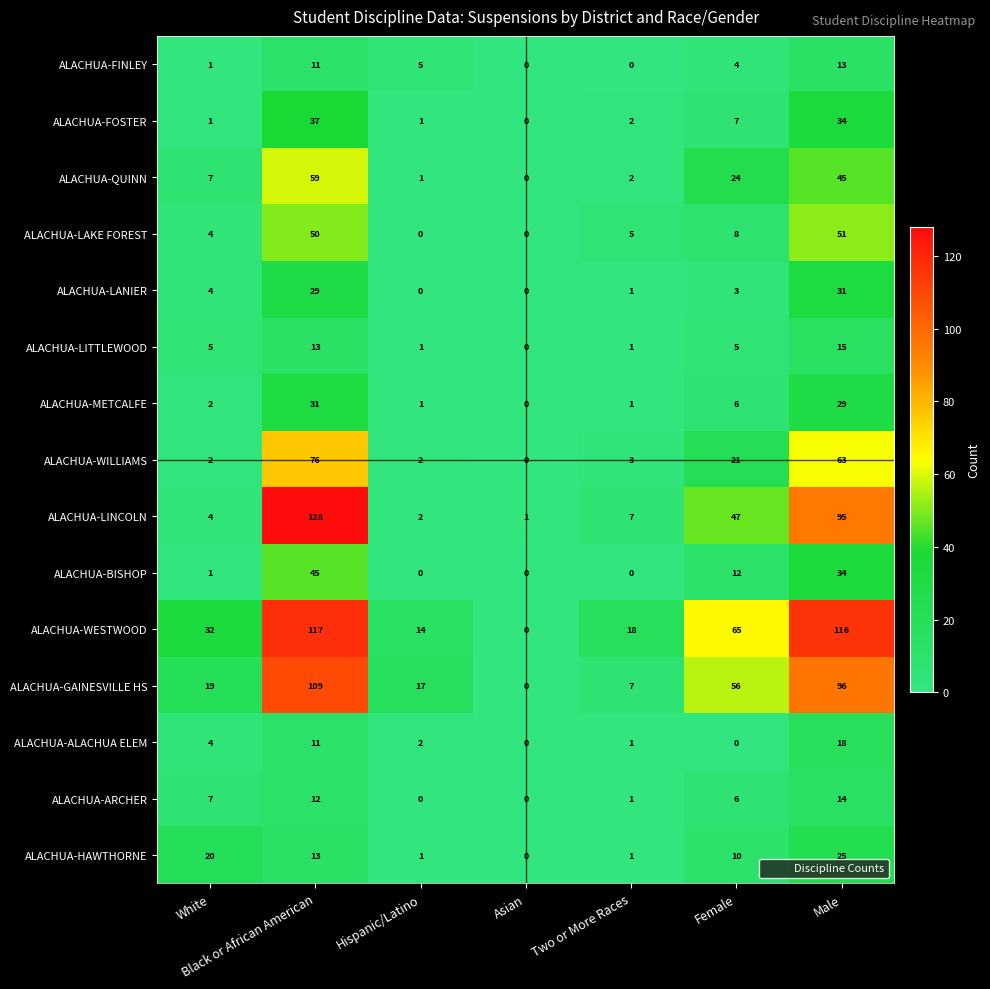

At which category is the sum across all series the highest?

Black or African American